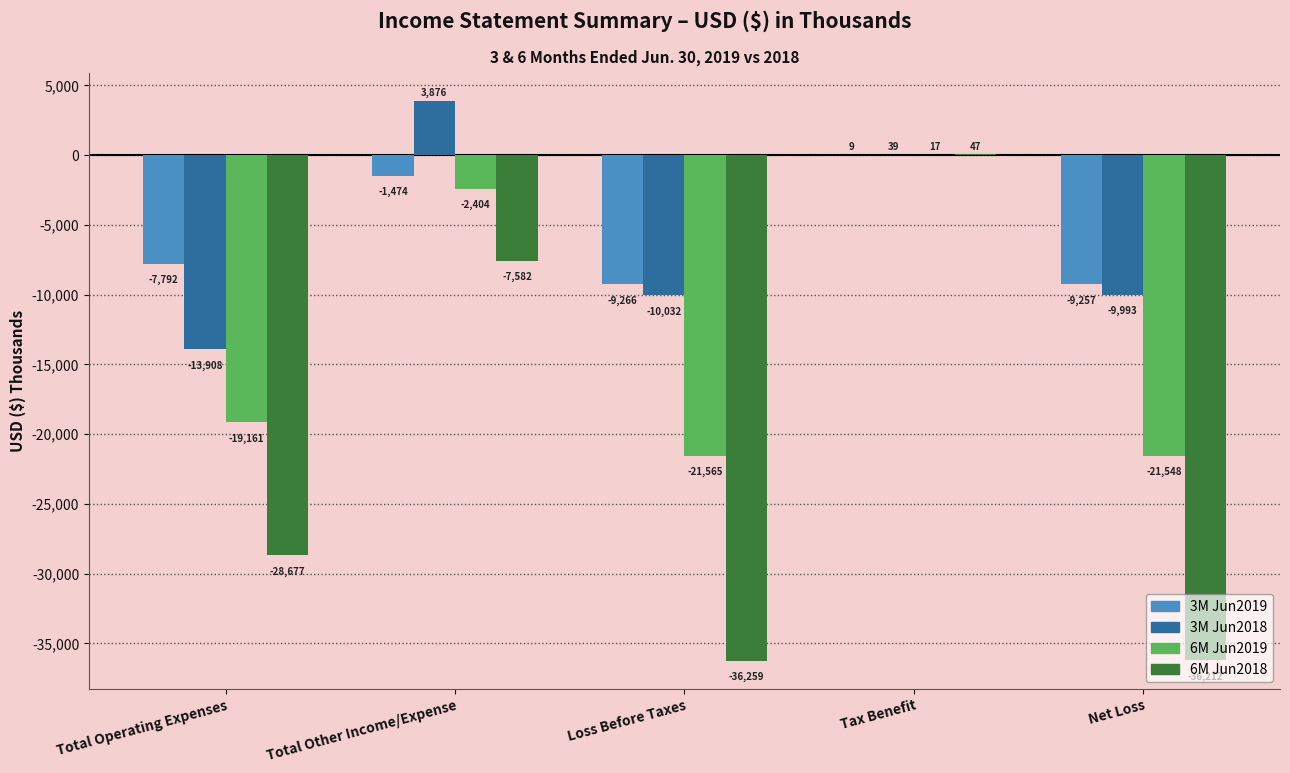

Between Total Other Income/Expense and Loss Before Taxes, which series saw the biggest shift?

6M Jun2018